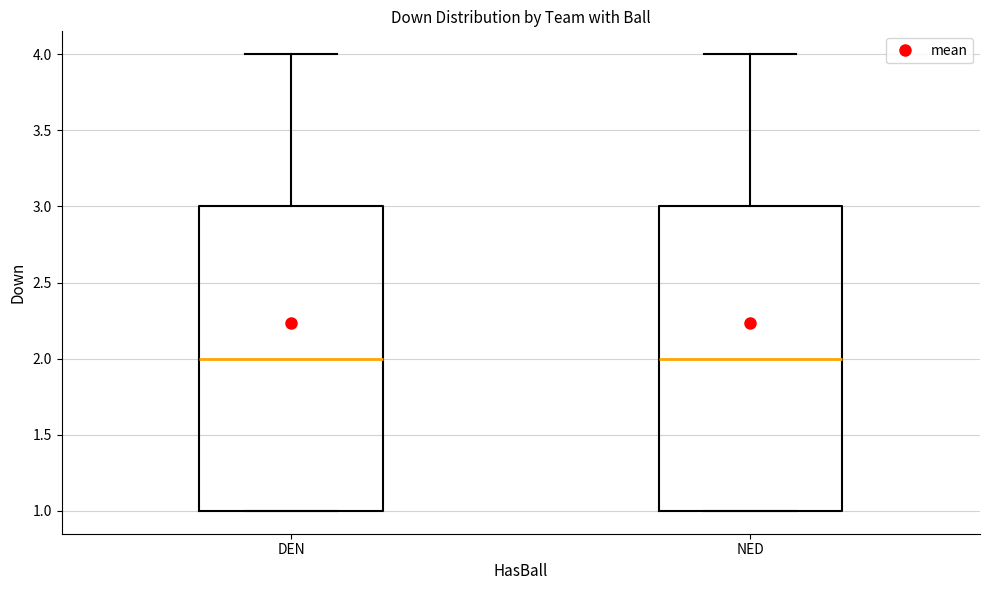

Where does the upper whisker of the box for NED end on the y-axis? The values are not printed on the chart, so give them approximately, as read against the axis.

4